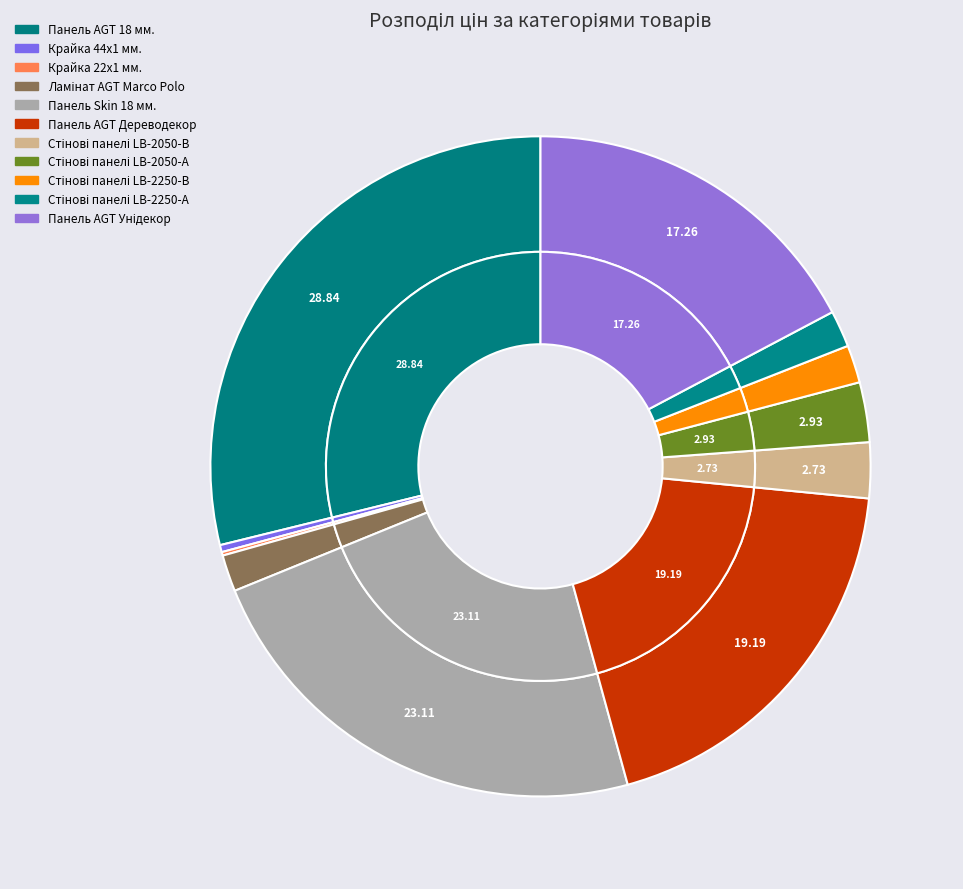

Is Стінові панелі LB-2250-А the majority of the pie?

No